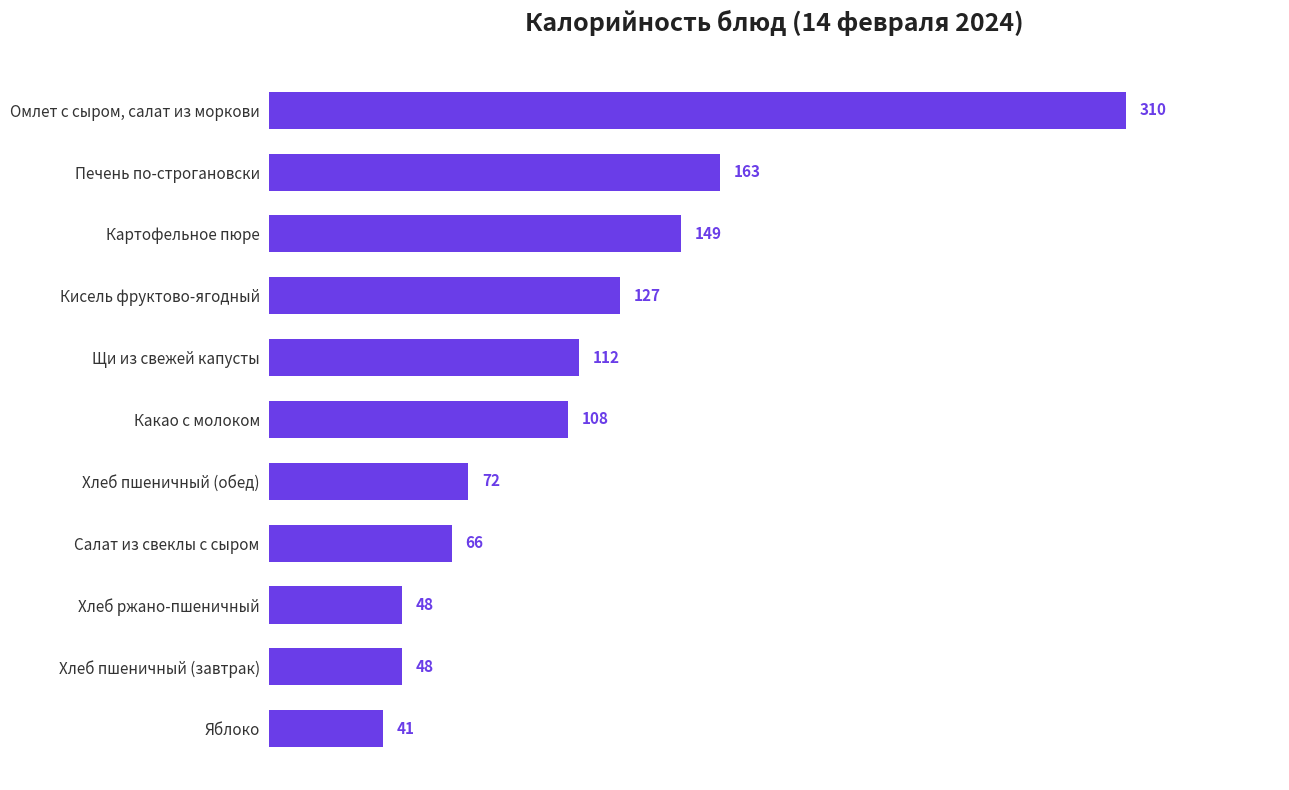

Reading bottom to top, extract all data points from this chart.

Яблоко=41	Хлеб пшеничный (завтрак)=48	Хлеб ржано-пшеничный=48	Салат из свеклы с сыром=66	Хлеб пшеничный (обед)=72	Какао с молоком=108	Щи из свежей капусты=112	Кисель фруктово-ягодный=127	Картофельное пюре=149	Печень по-строгановски=163	Омлет с сыром, салат из моркови=310